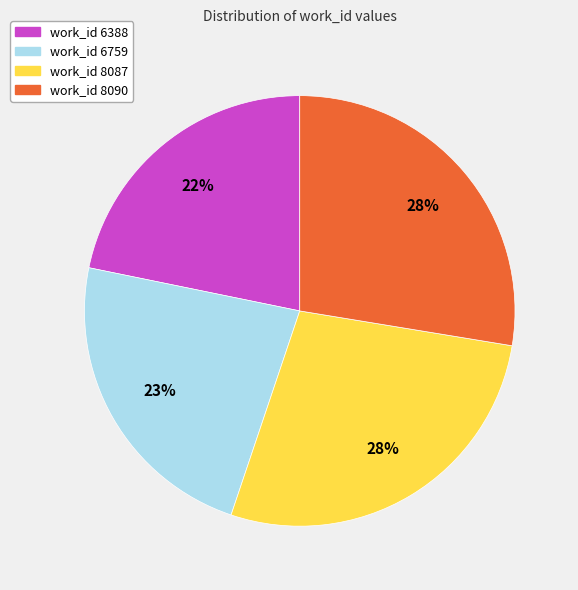

Combined, do work_id 8087 and work_id 6388 account for over 50%?

No